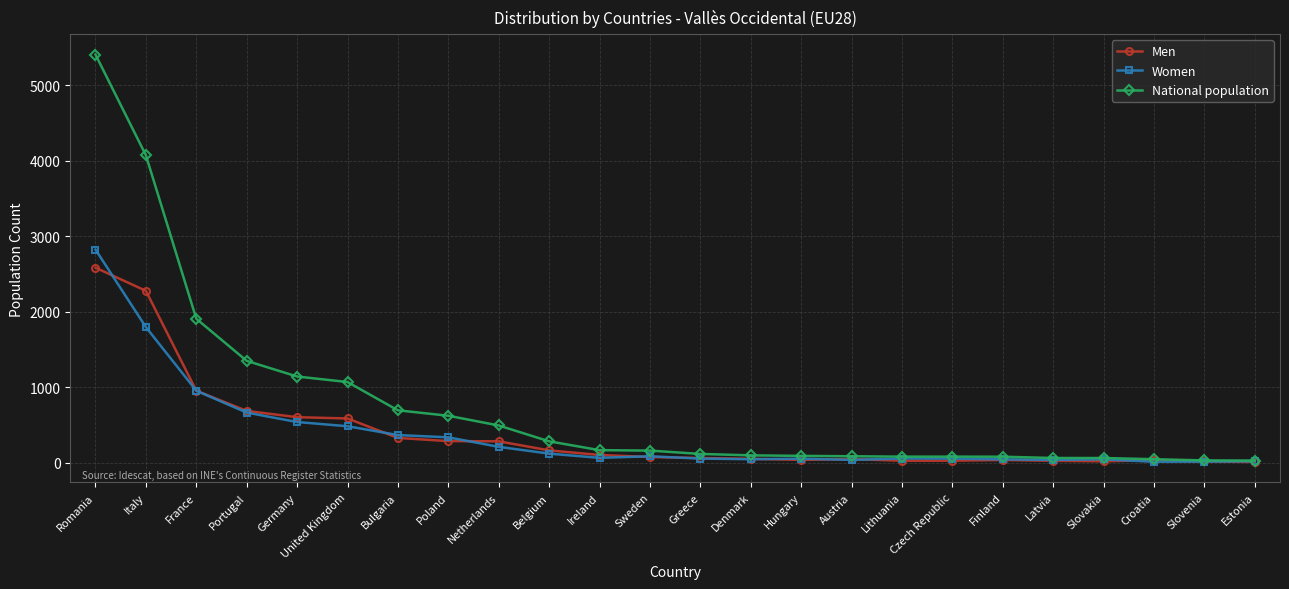

What position from the left is Hungary?

15